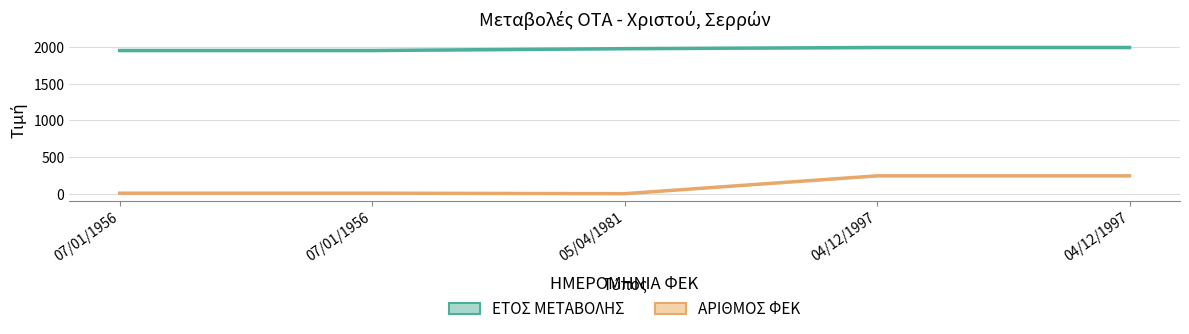

Between 07/01/1956 and 07/01/1956, which series saw the biggest shift?

ΕΤΟΣ ΜΕΤΑΒΟΛΗΣ